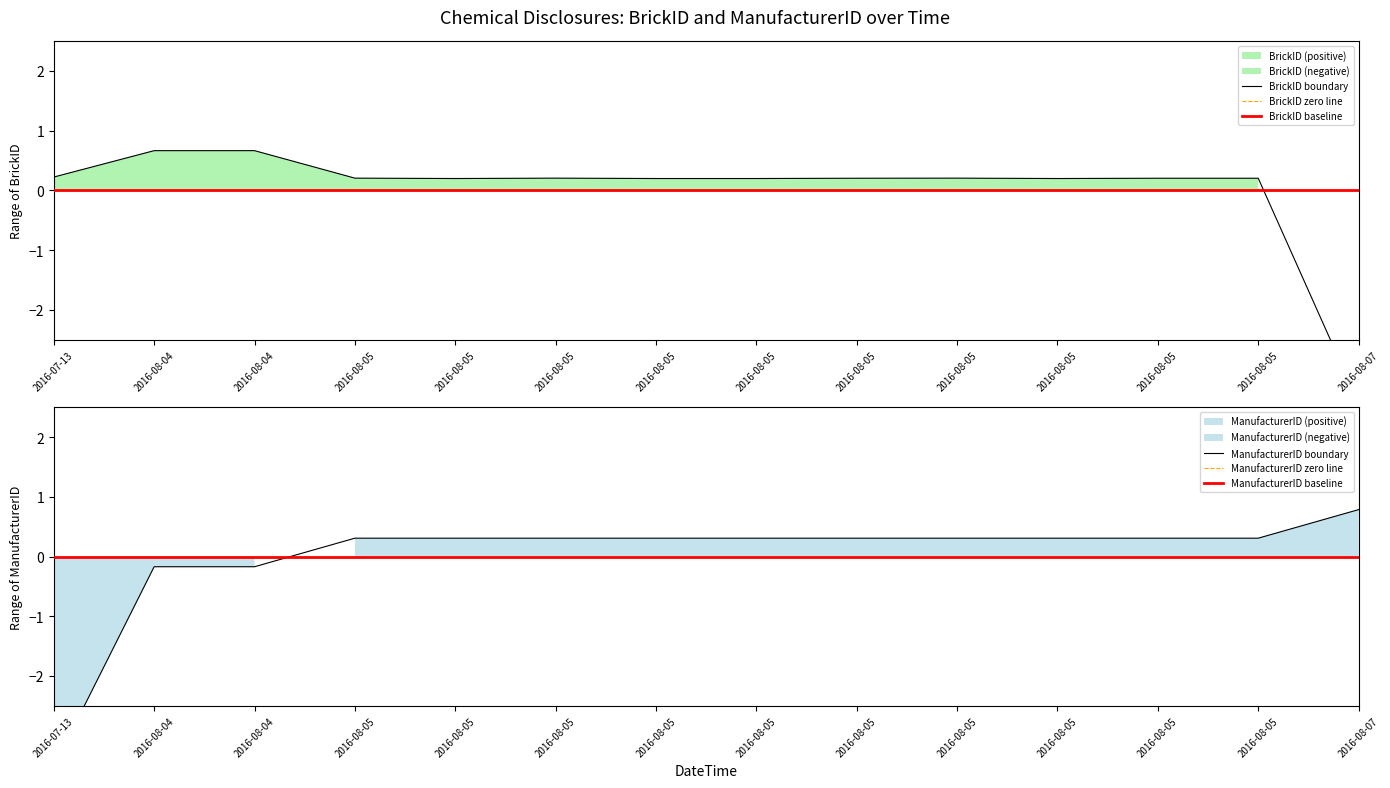

How many data points in BrickID are less than 0?

1